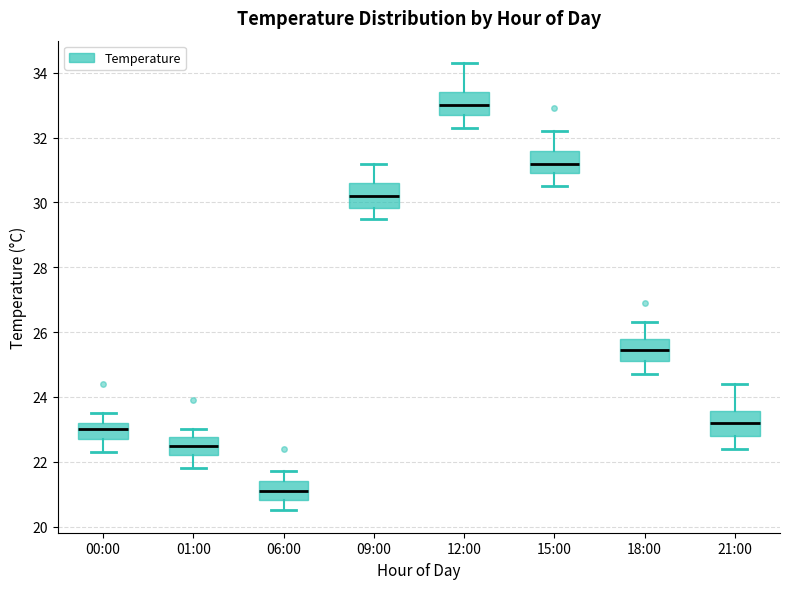

Reading left to right, read every box against the y-axis: the position of its median line, the range the box covers, and the ends of its whiskers. The values are not printed on the chart, so give them approximately, as read against the axis.

00:00: median 23.0, box 22.8 to 23.2, whiskers 22.4 to 23.6
01:00: median 22.6, box 22.2 to 22.8, whiskers 21.8 to 23.0
06:00: median 21.2, box 20.8 to 21.4, whiskers 20.6 to 21.8
09:00: median 30.2, box 29.8 to 30.6, whiskers 29.6 to 31.2
12:00: median 33.0, box 32.8 to 33.4, whiskers 32.4 to 34.4
15:00: median 31.2, box 31.0 to 31.6, whiskers 30.6 to 32.2
18:00: median 25.4, box 25.2 to 25.8, whiskers 24.8 to 26.4
21:00: median 23.2, box 22.8 to 23.6, whiskers 22.4 to 24.4